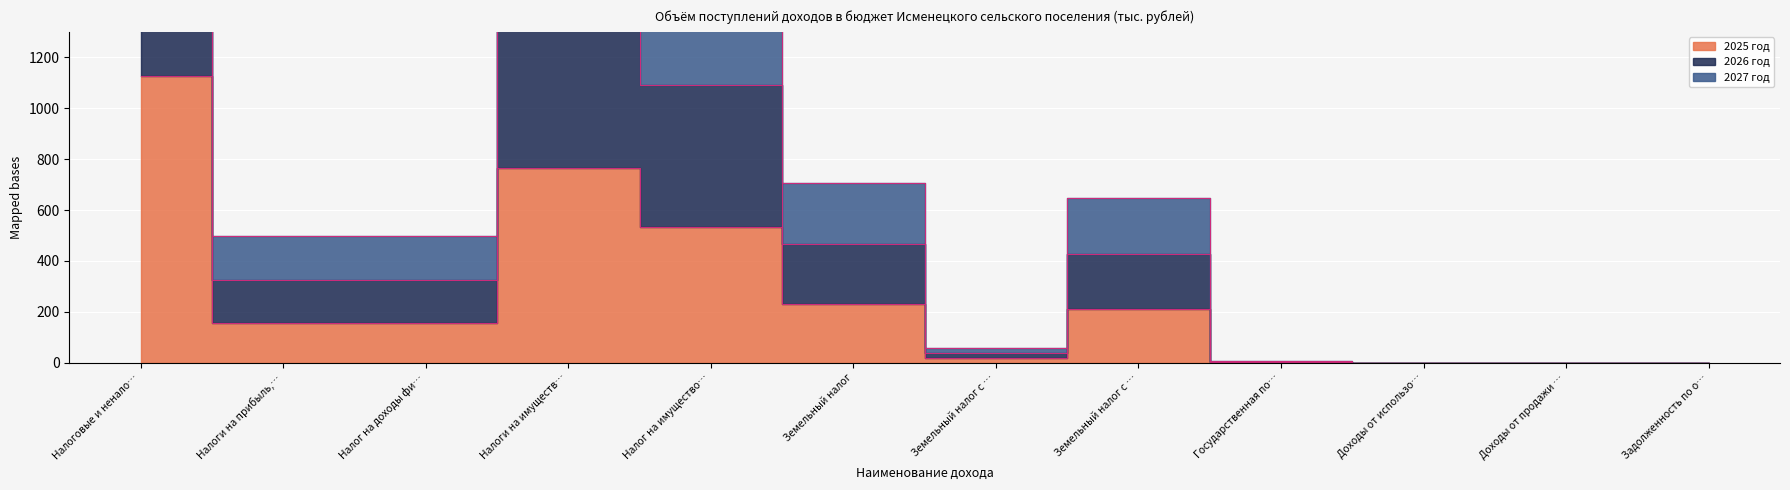

Where is 2026 год nearest to the value 1541?

Налог на имущество…